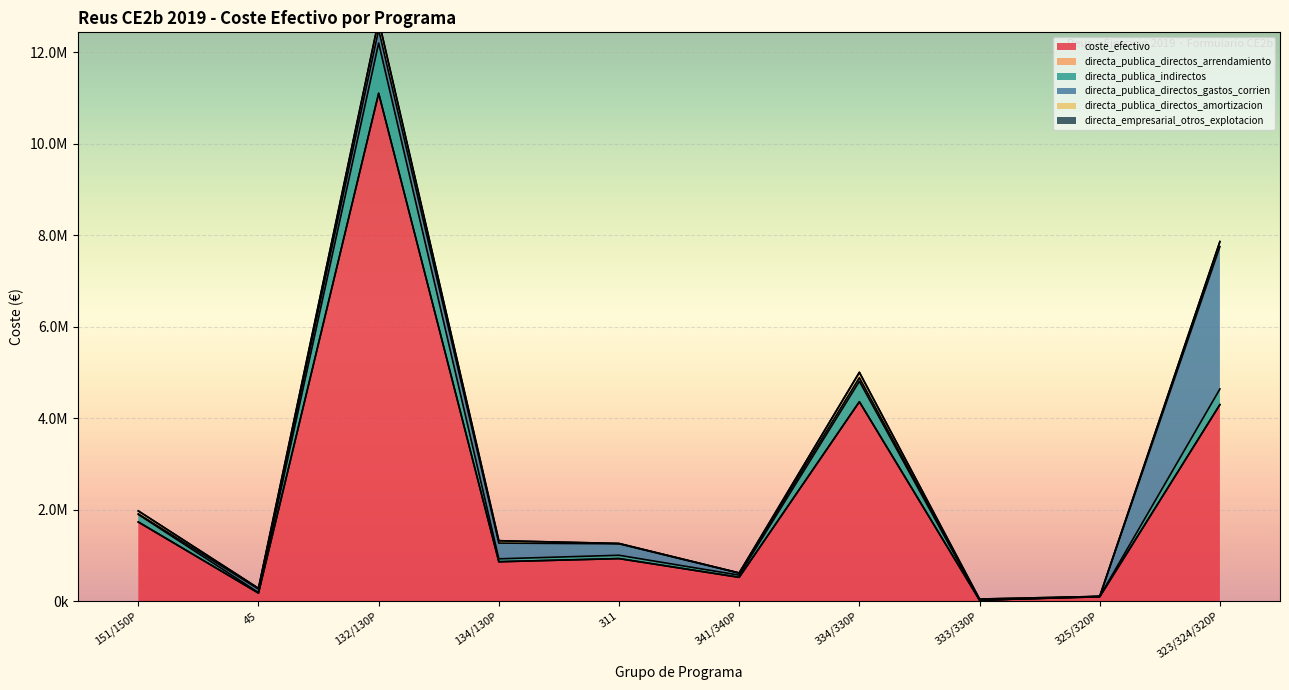

True or false: directa_publica_directos_amortizacion and directa_empresarial_otros_explotacion cross at least once.

False